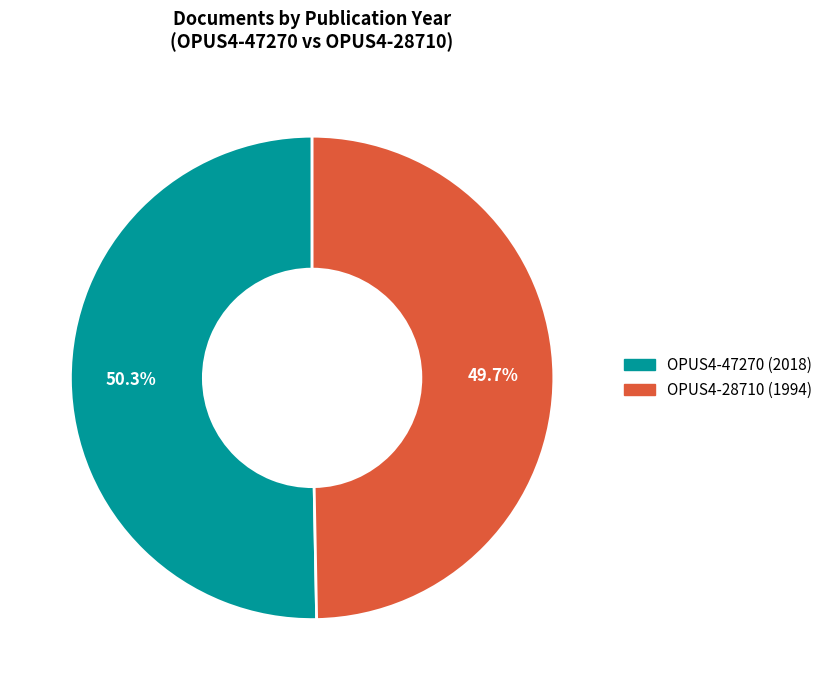

To the nearest percent, what is the difference between the largest and smallest slice percentages?

1%